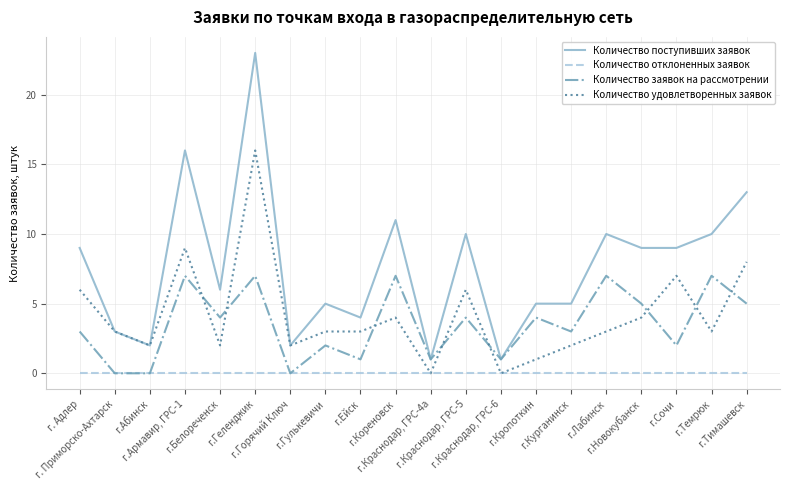

What is the spread (max minus min) of values at г.Темрюк?

10